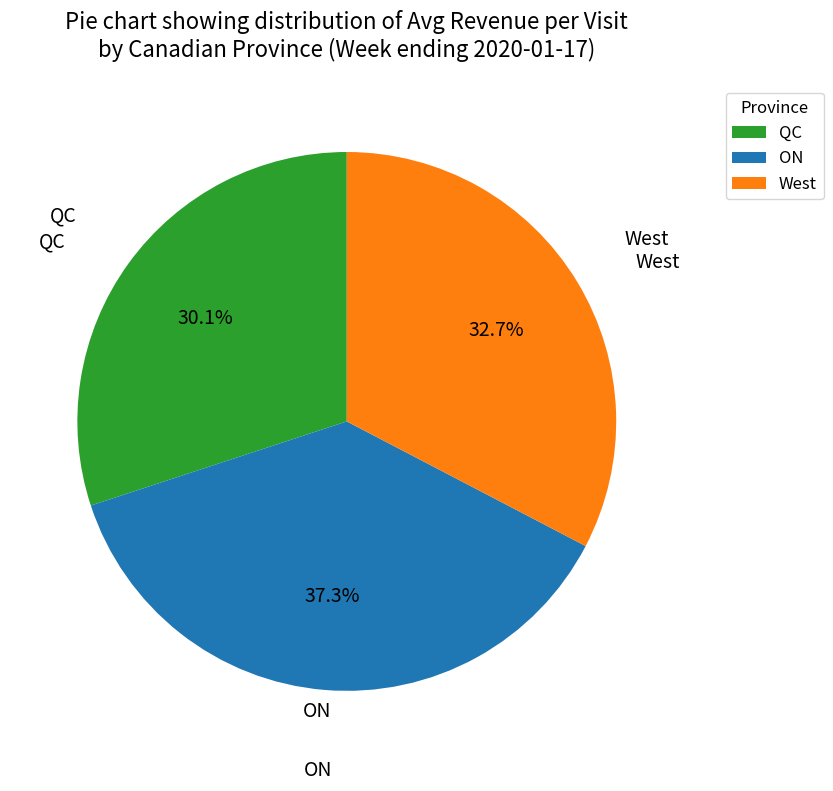

How many segments does this pie chart have?

3